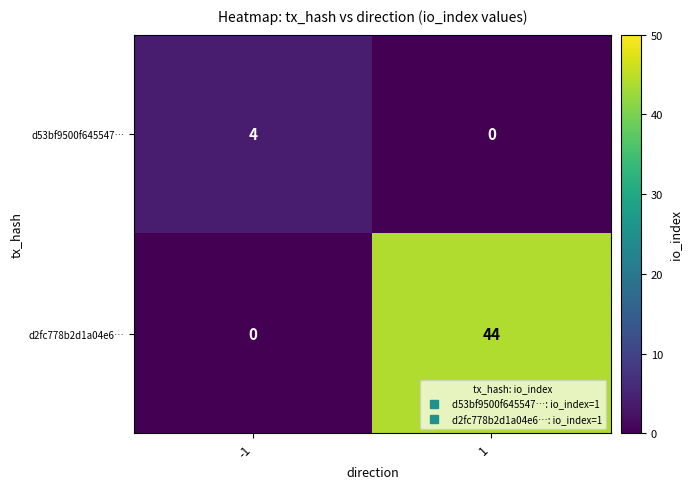

What is the total value across all series at -1?

4